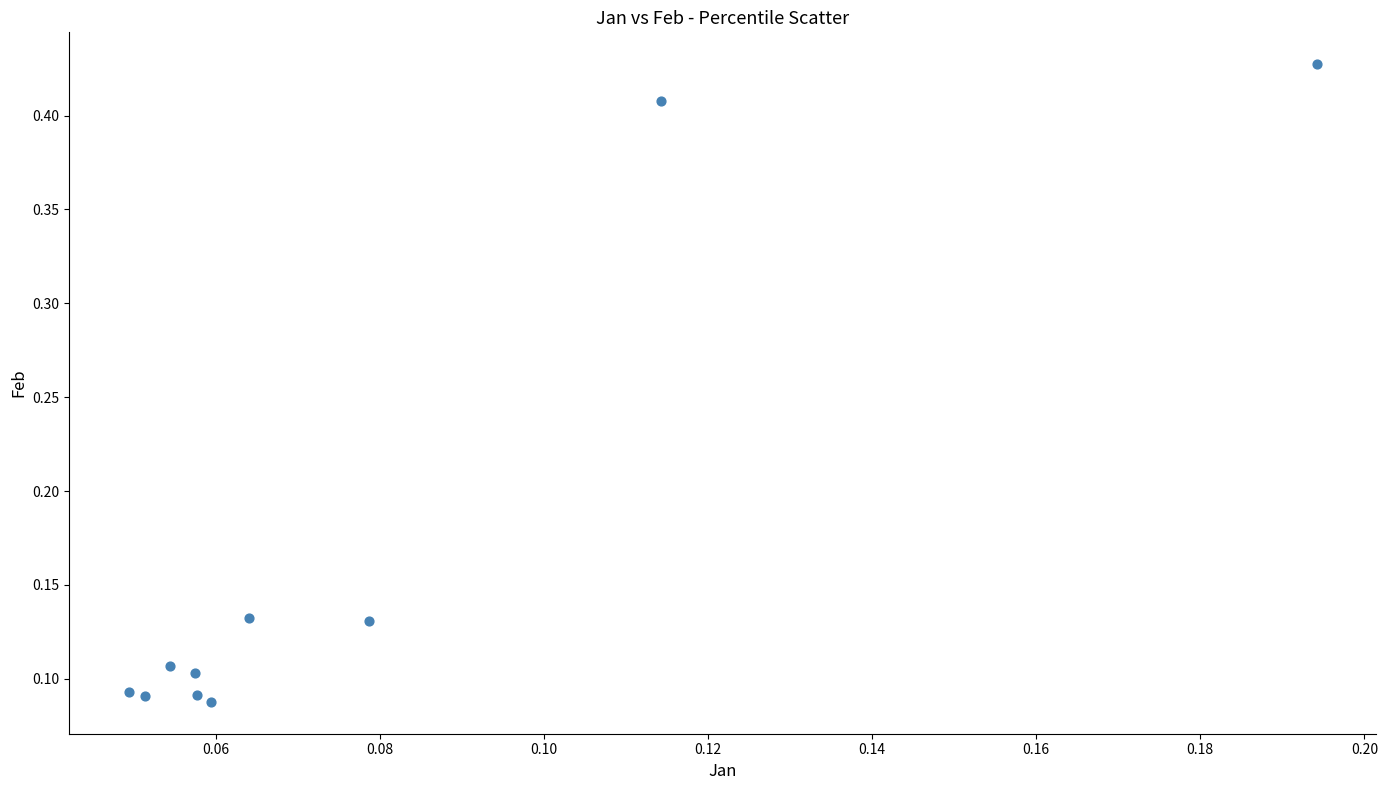

How many points are shown in the scatter plot?

10